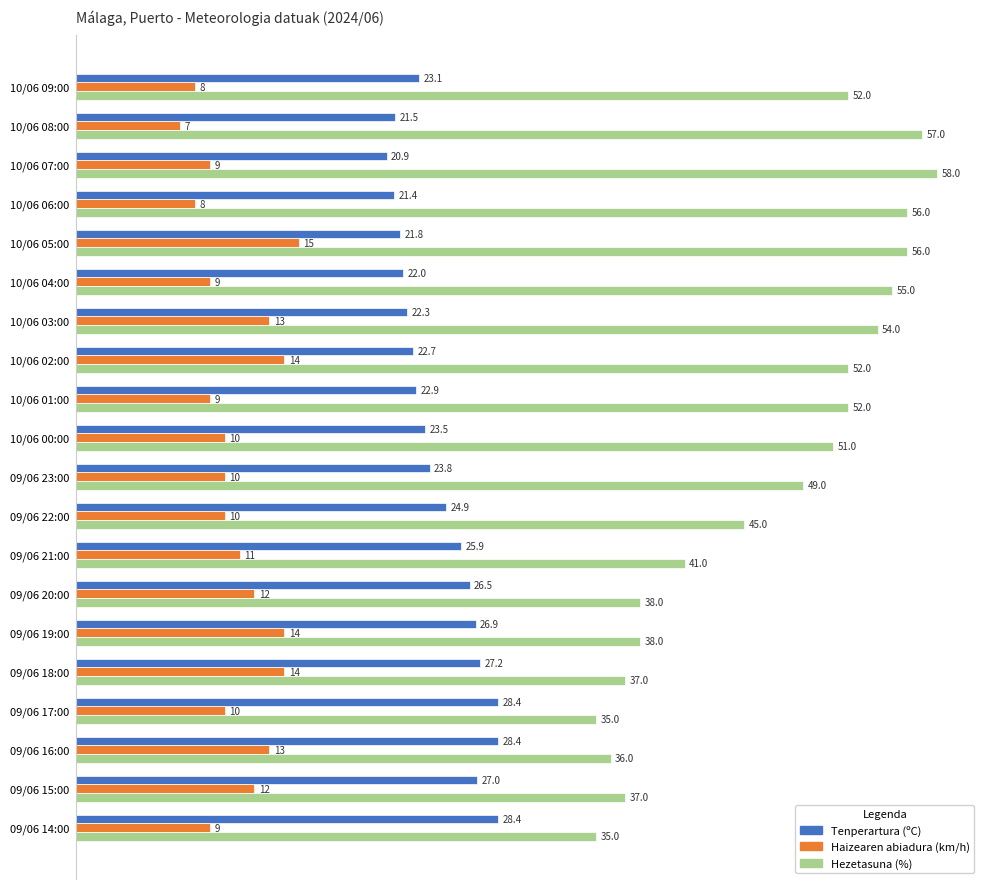

List the series in order of their overall mean, lowest first.

Haizearen abiadura (km/h), Tenperartura (ºC), Hezetasuna (%)